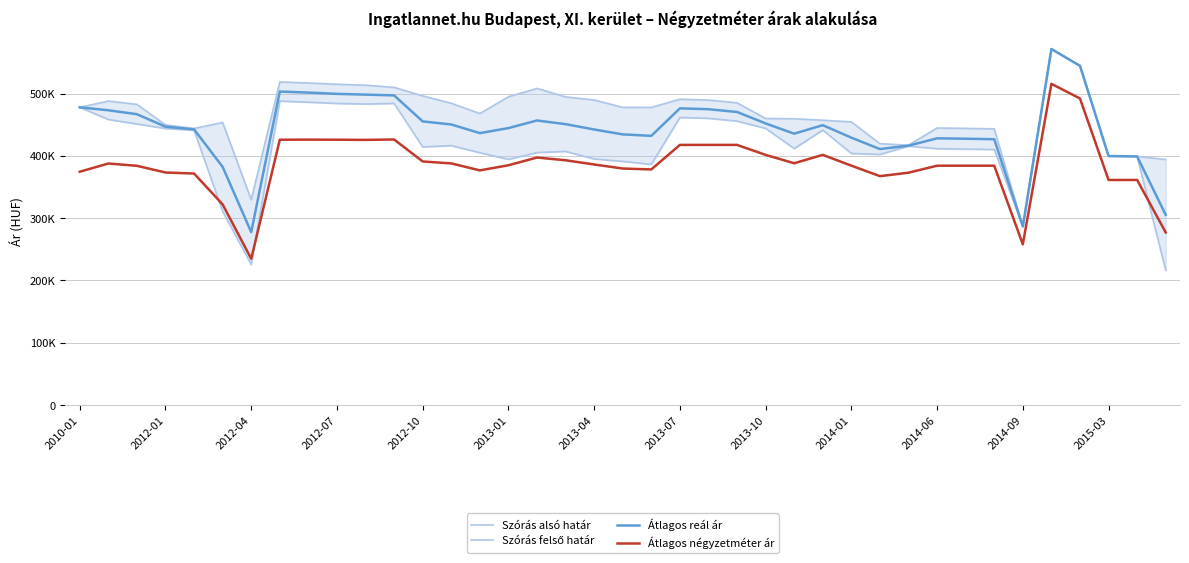

Which category has the lowest value in the Átlagos négyzetméter ár series?

2012-04